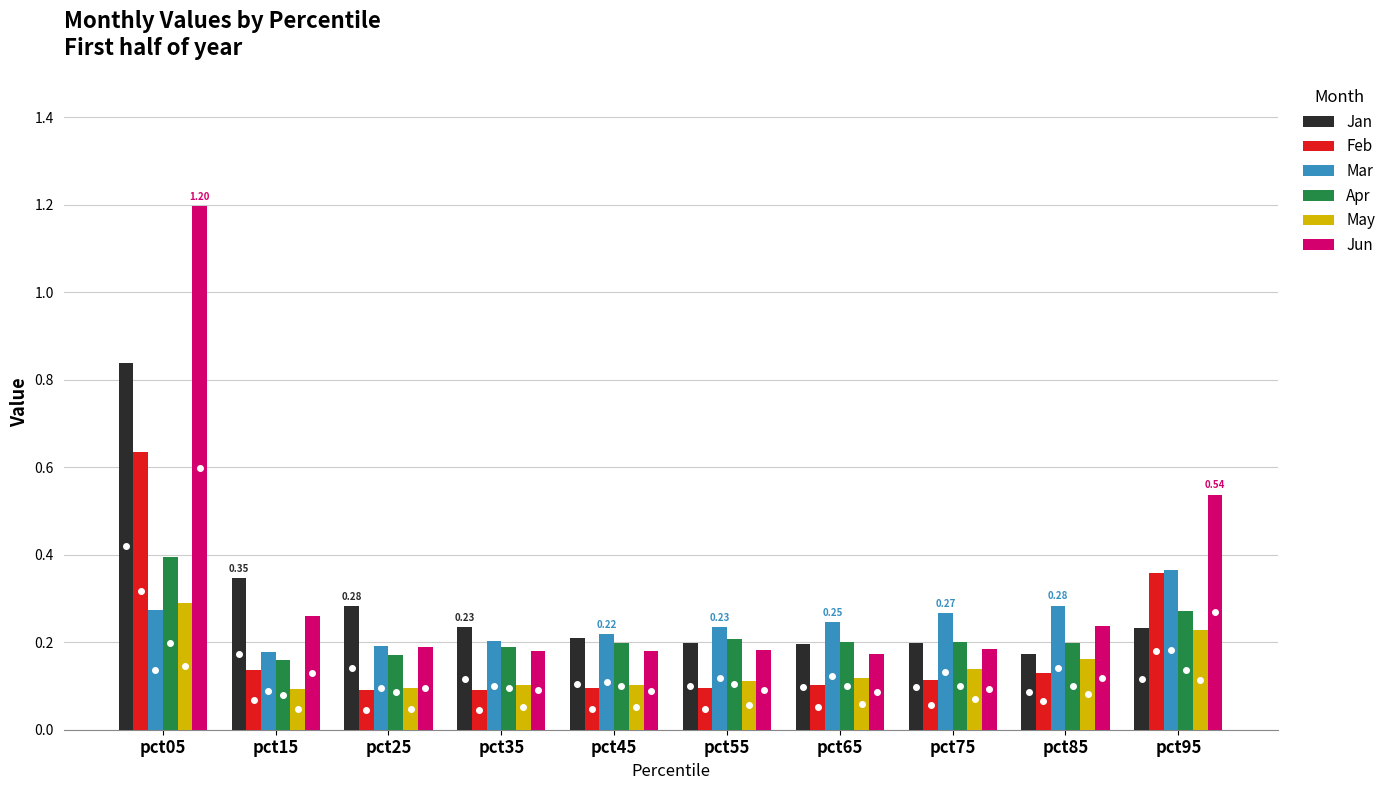

Which series changed the most between pct05 and pct85?

Jun